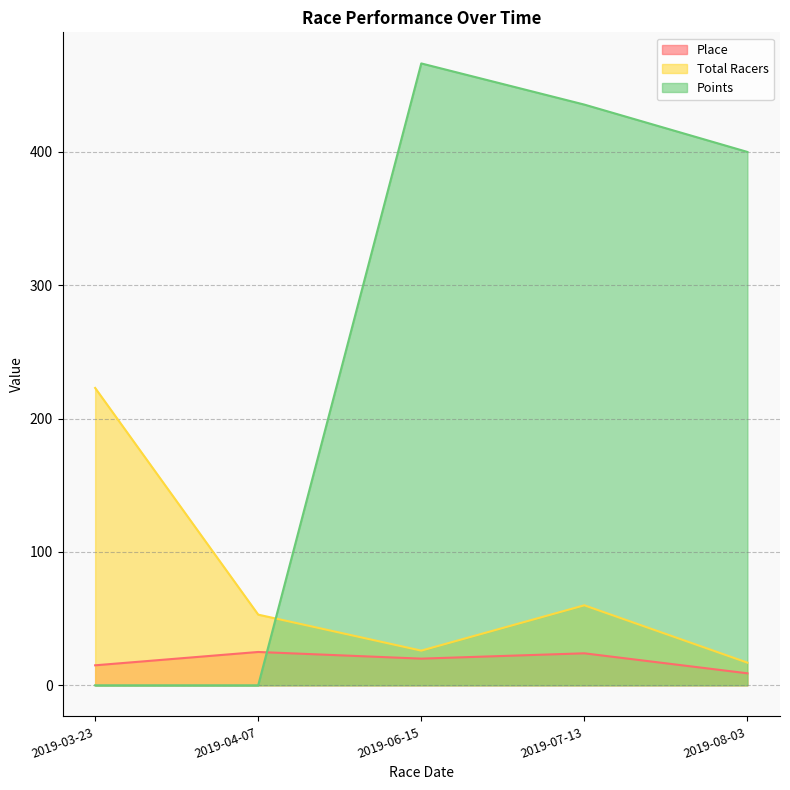

Reading left to right, list all the values displayed in this chart.

Place: 15.0	25.0	20.0	24.0	9.0
Total Racers: 223.0	53.0	26.0	60.0	17.0
Points: 0.0	0.0	466.4	435.5	400.0